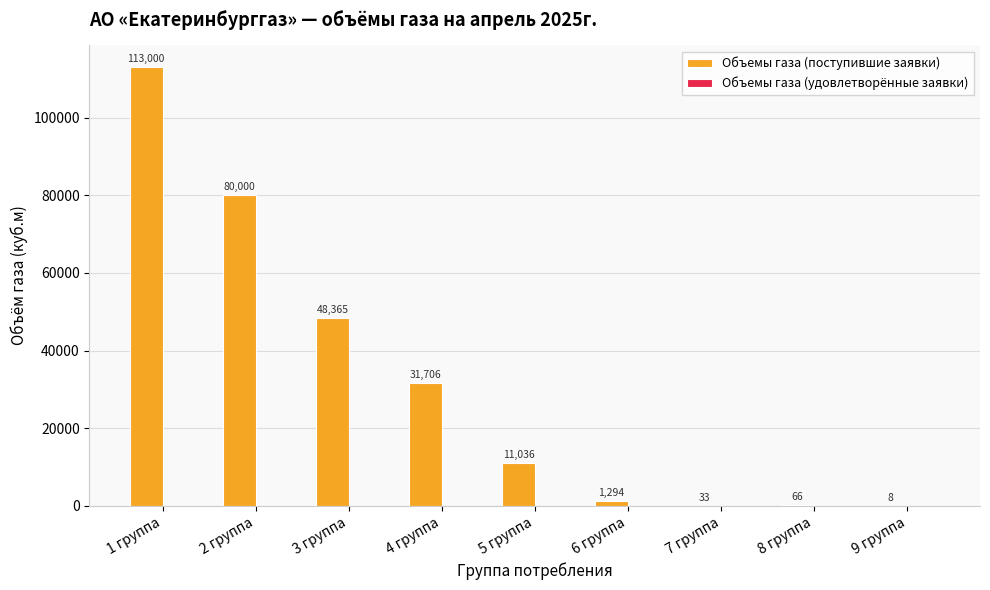

The value at 5 группа is 11036.3. True or false?

True